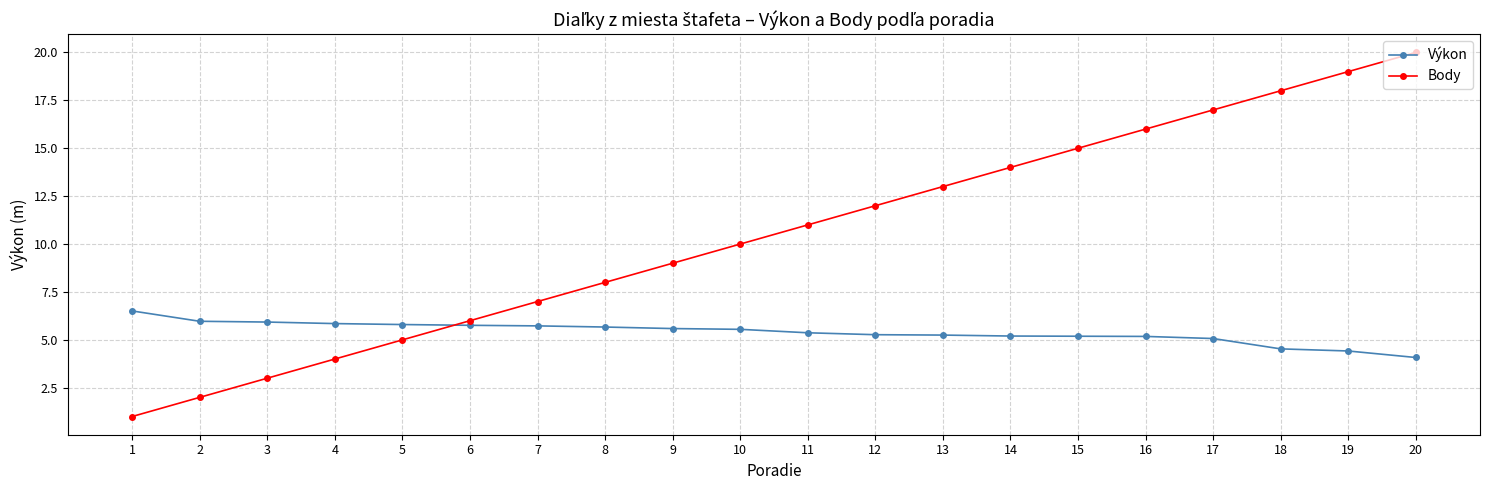

Is the value of Body at 5 greater than the value of Výkon at 16?

No